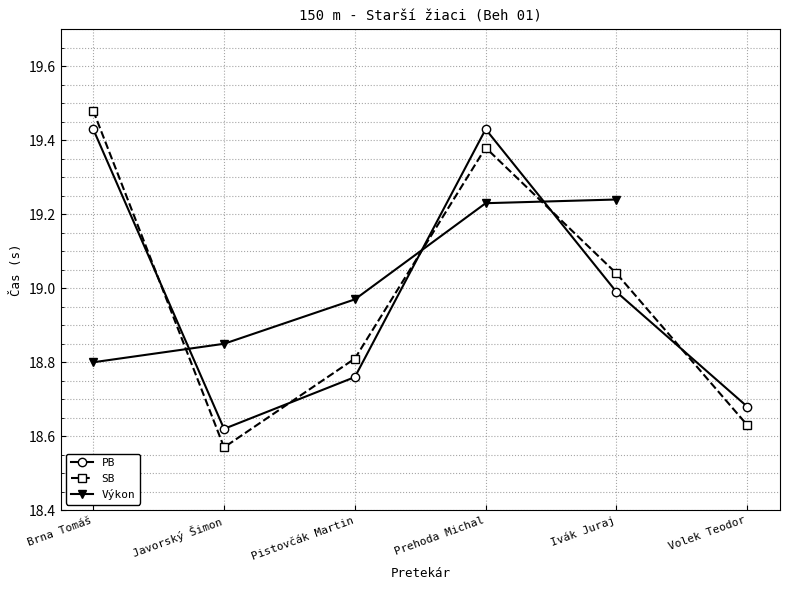

Which has a higher value, Ivák Juraj or Javorský Šimon?

Ivák Juraj